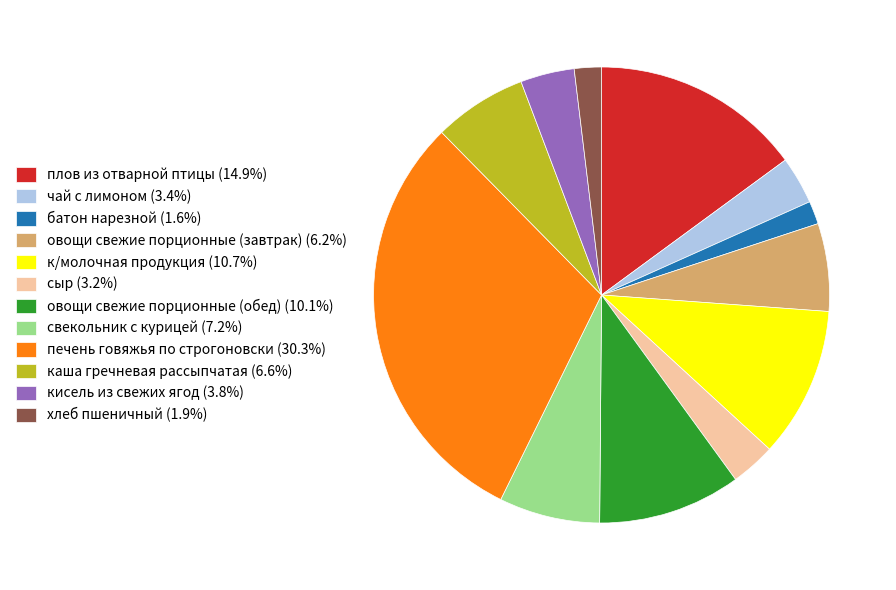

Is the sum of чай с лимоном and хлеб пшеничный greater than half?

No